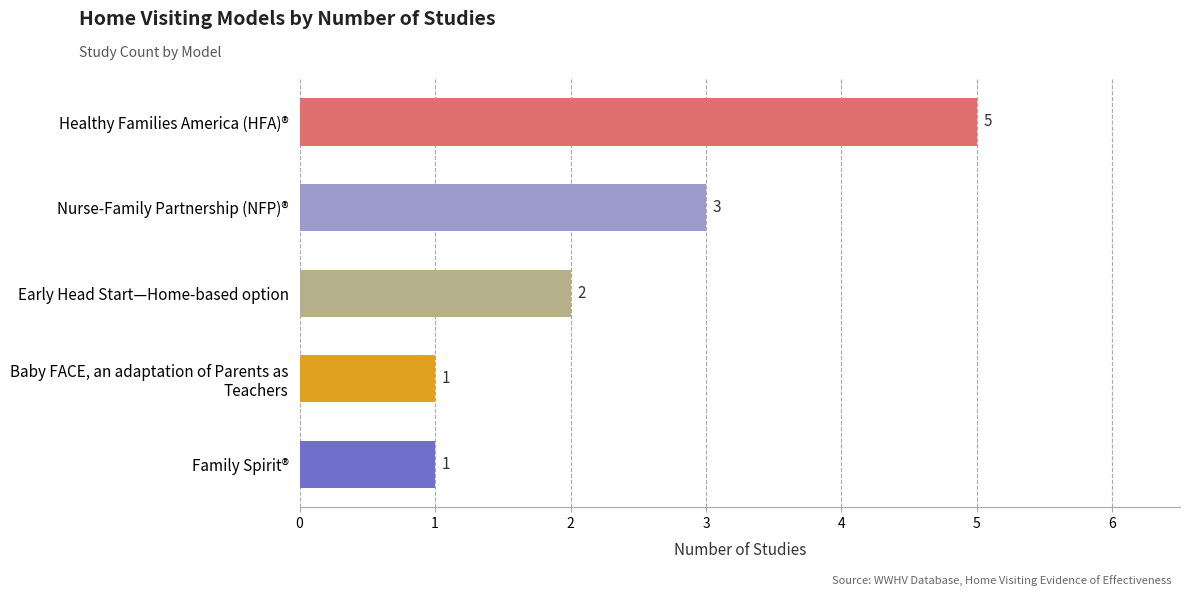

What is the sum of the values at Family Spirit® and Early Head Start—Home-based option?

3